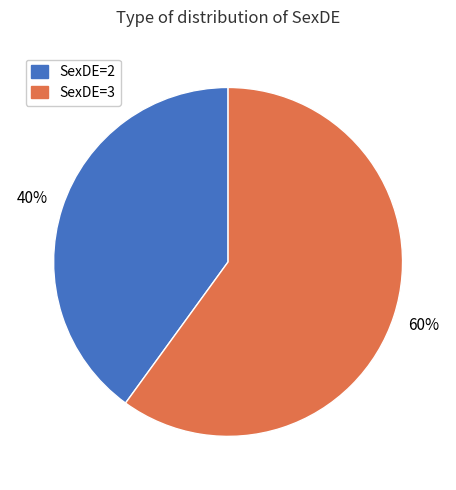

Is there a majority slice in this chart?

Yes